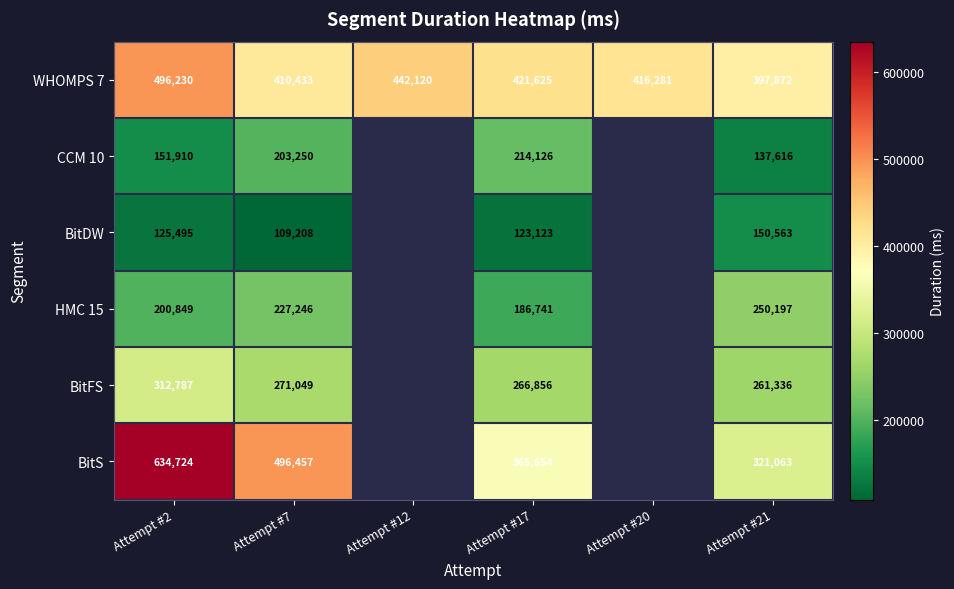

True or false: CCM 10 has a value of 73528.6 at Attempt #7.

False